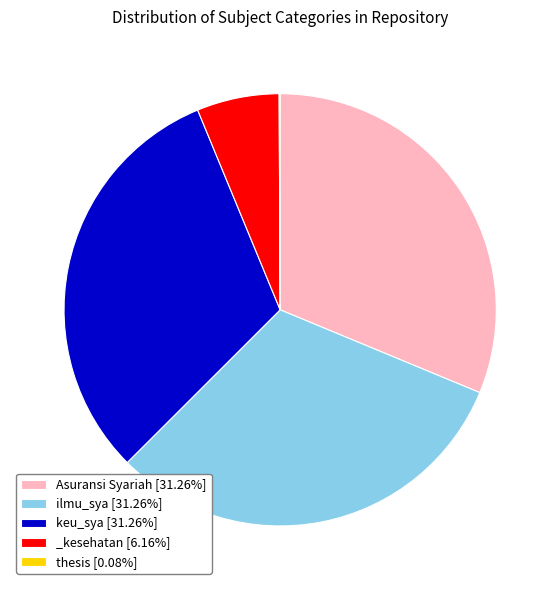

Does ilmu_sya [31.26%] account for over 50% of the chart?

No